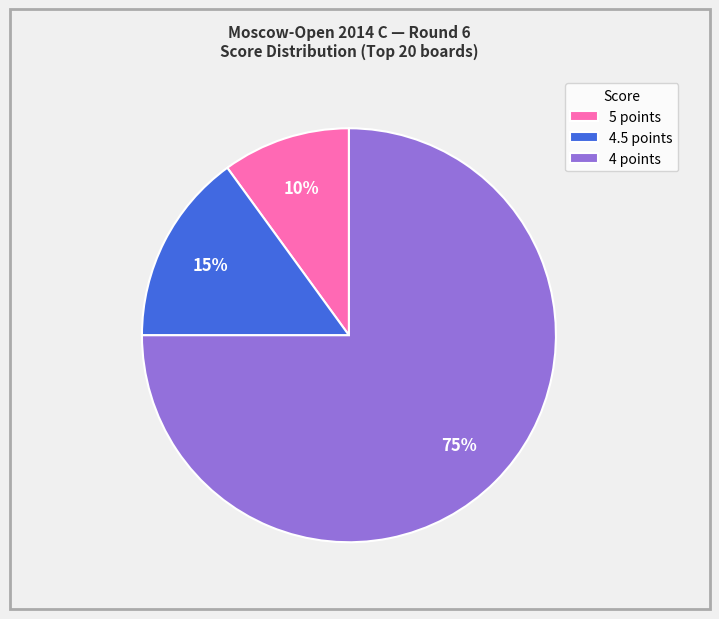

Does any single category account for the majority?

Yes